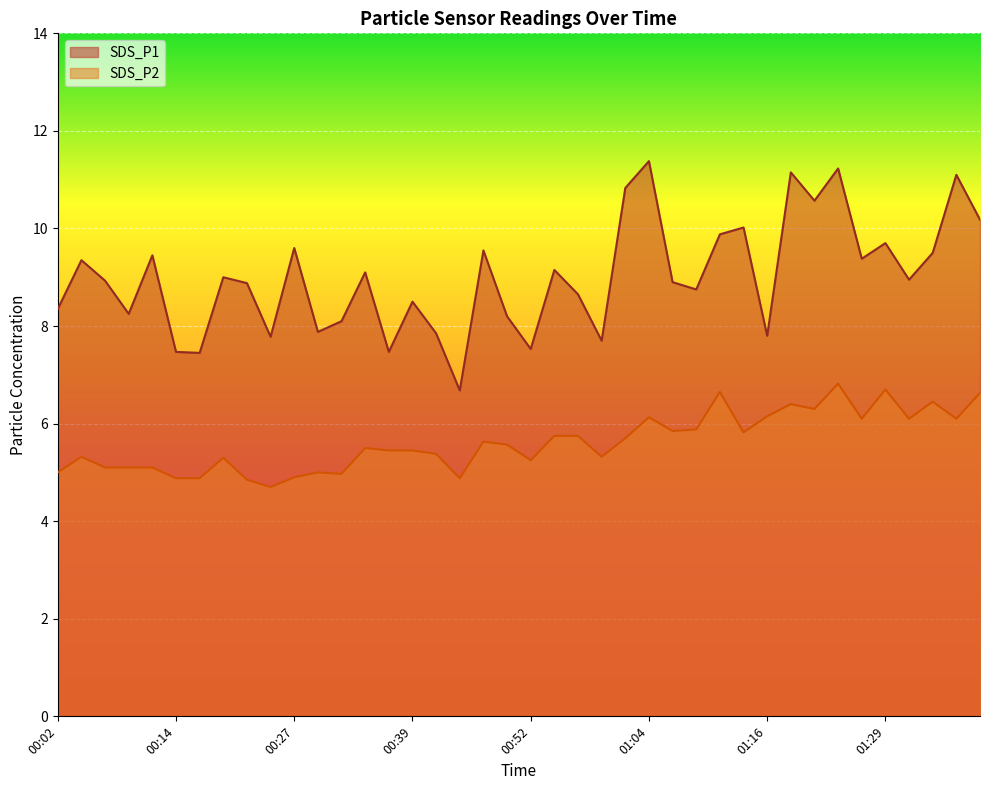

At which category does the chart reach its minimum across all series?

00:24